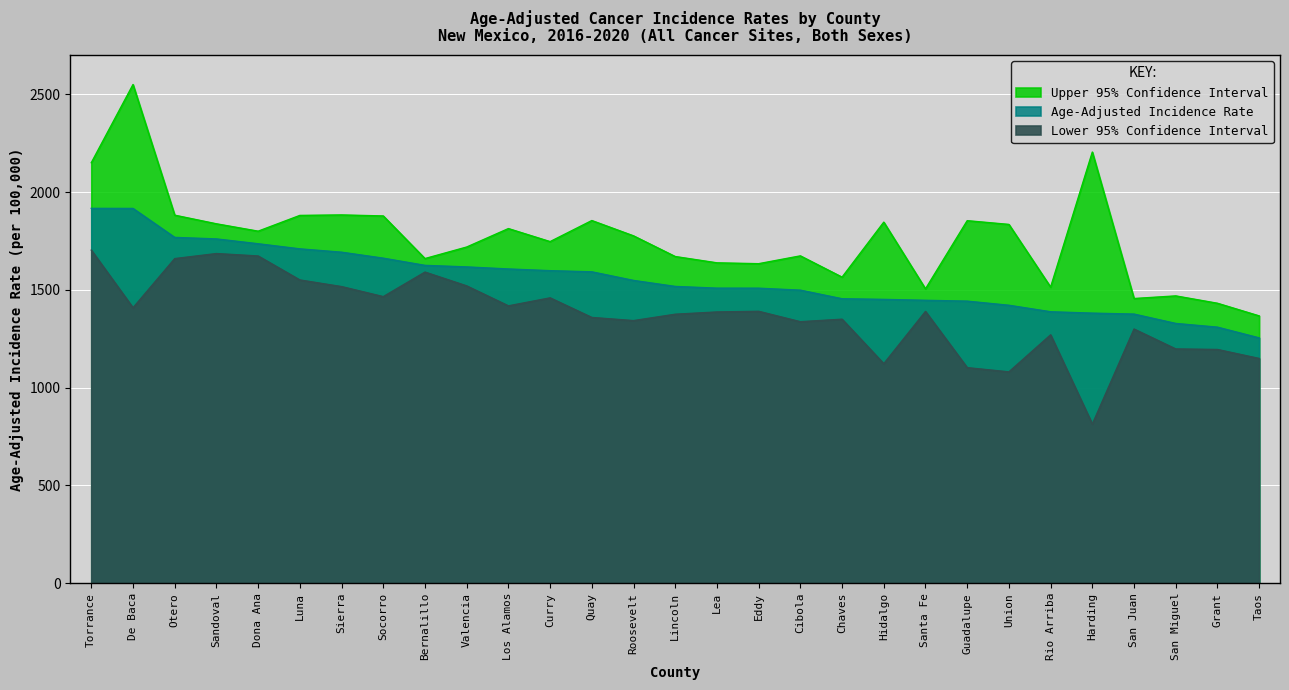

What is the spread (max minus min) of values at Sandoval?

152.1